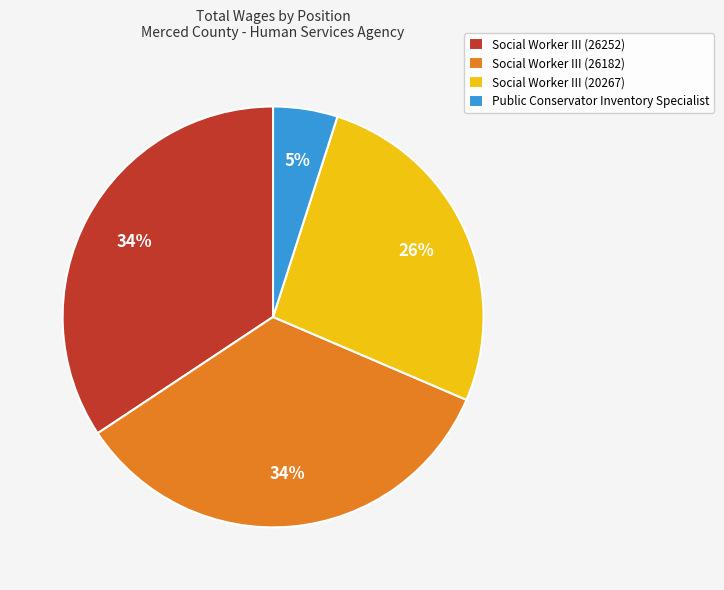

To the nearest percent, what is the difference between the Public Conservator Inventory Specialist and Social Worker III (26182) slice percentages?

29%